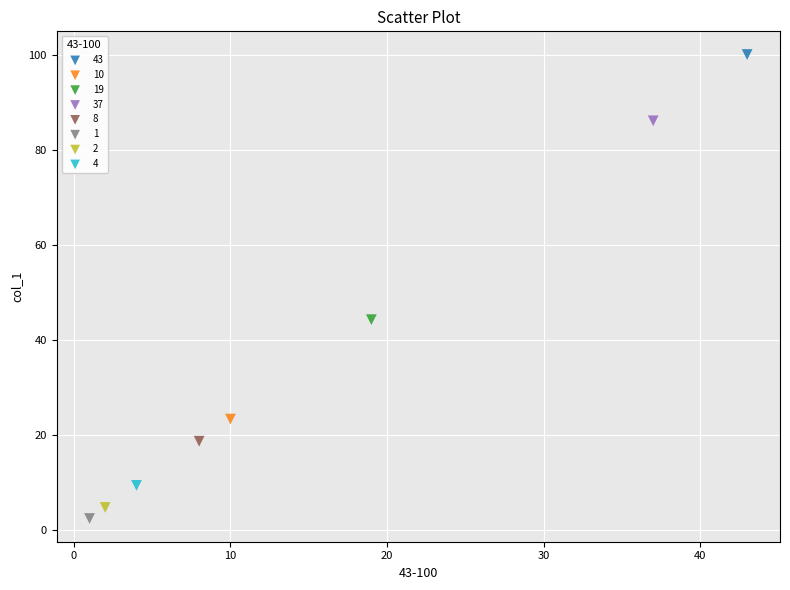

What are all the series names shown in the legend?

43, 10, 19, 37, 8, 1, 2, 4